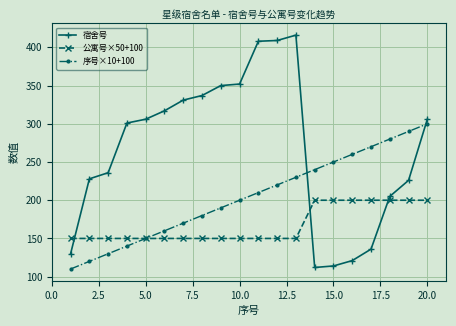

True or false: 宿舍号 and 序号×10+100 cross at least once.

True